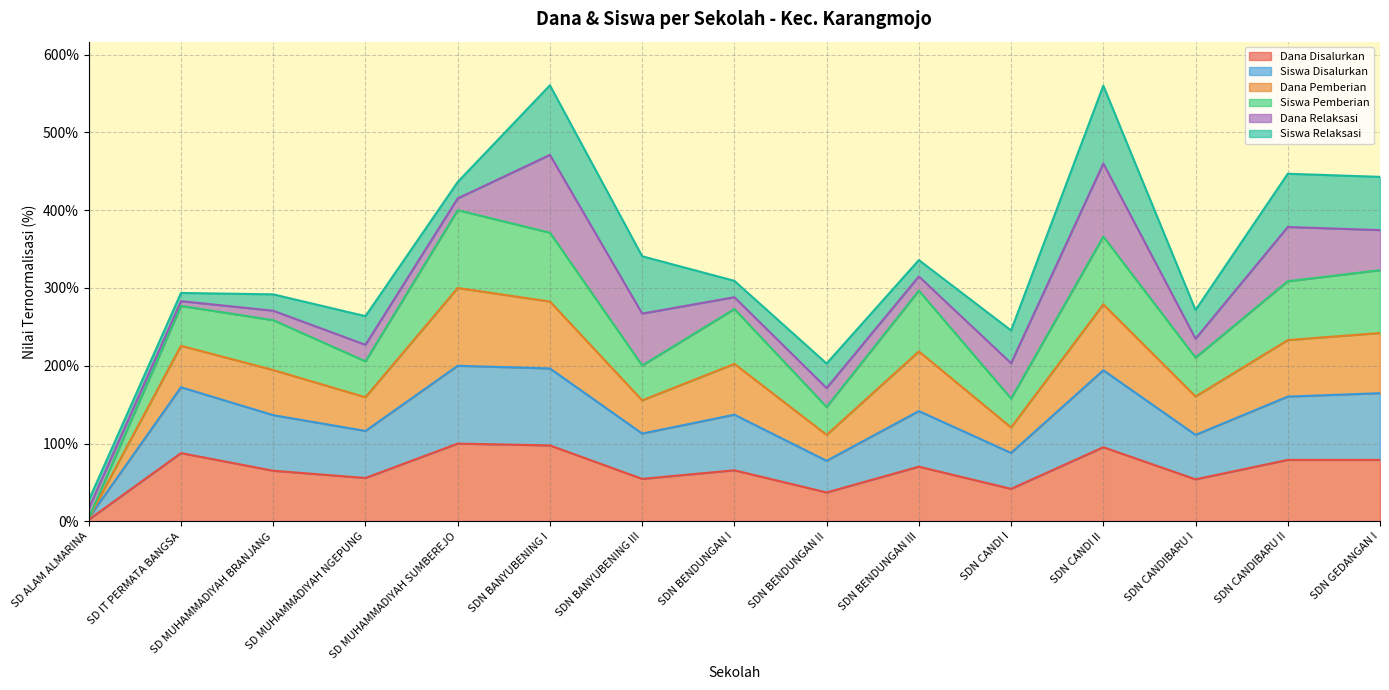

Does the chart have visible grid lines?

Yes